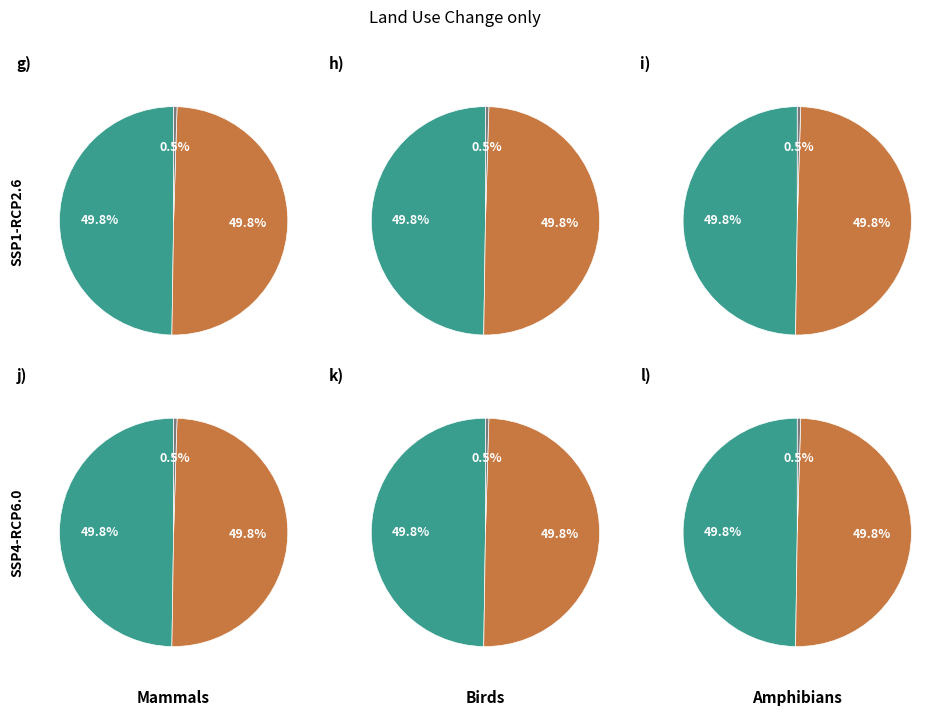

Combined, what portion of the pie is io_index=1 and io_index=0?

100.0%